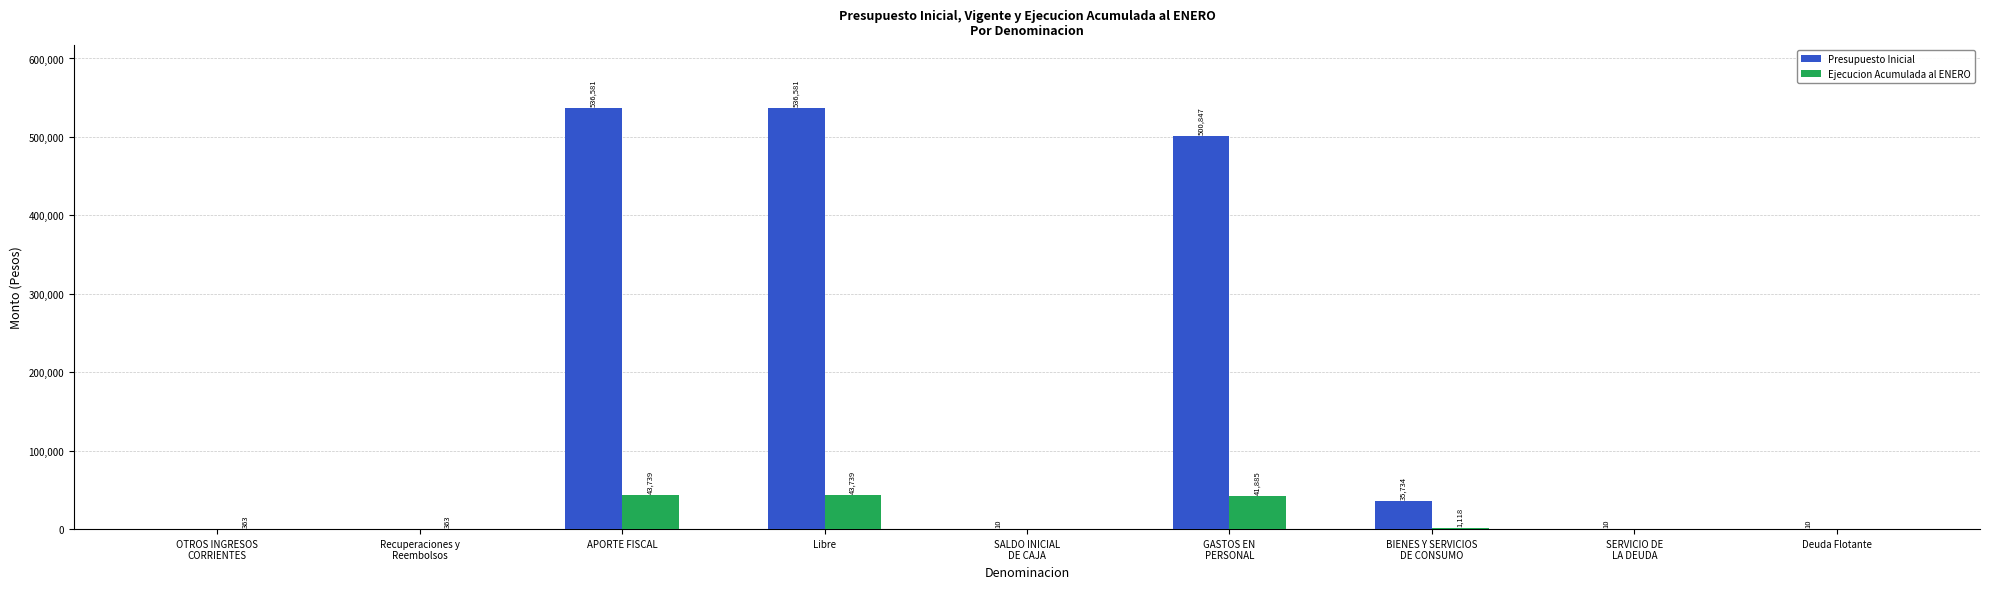

True or false: Ejecucion Acumulada al ENERO has a value of 0 at Deuda Flotante.

True